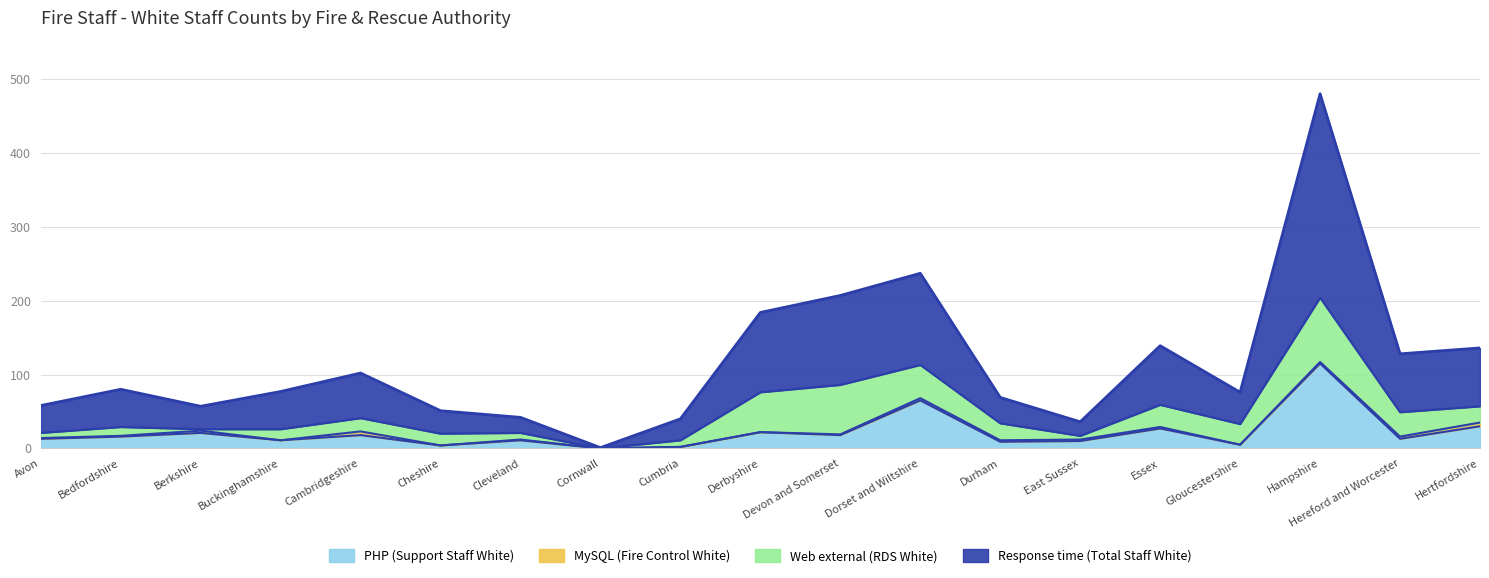

What is the difference between the maximum and minimum values in the PHP (Support Staff White) series?

115